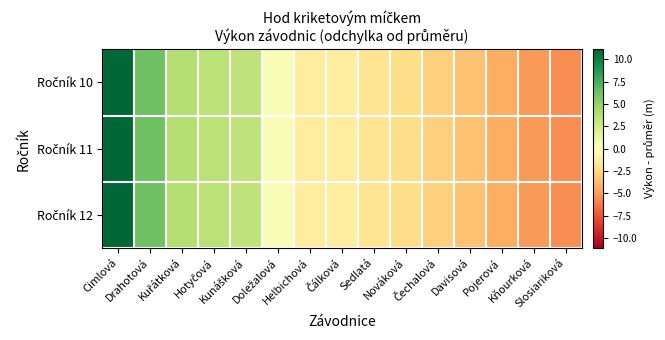

How many data points does each series have?

15